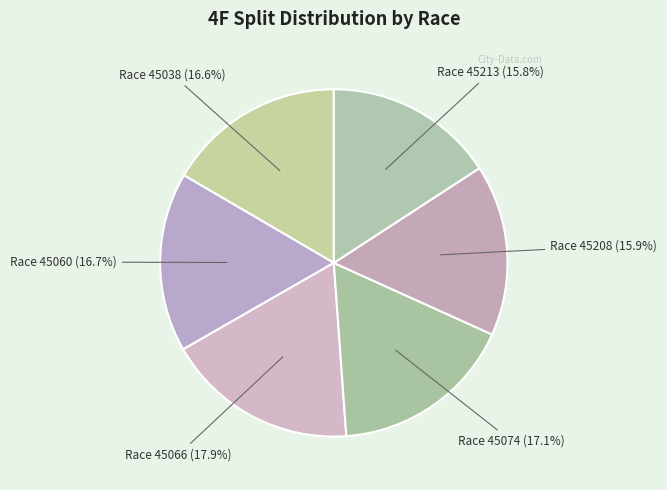

Combined, what portion of the pie is Race 45038 and Race 45074?

33.7%